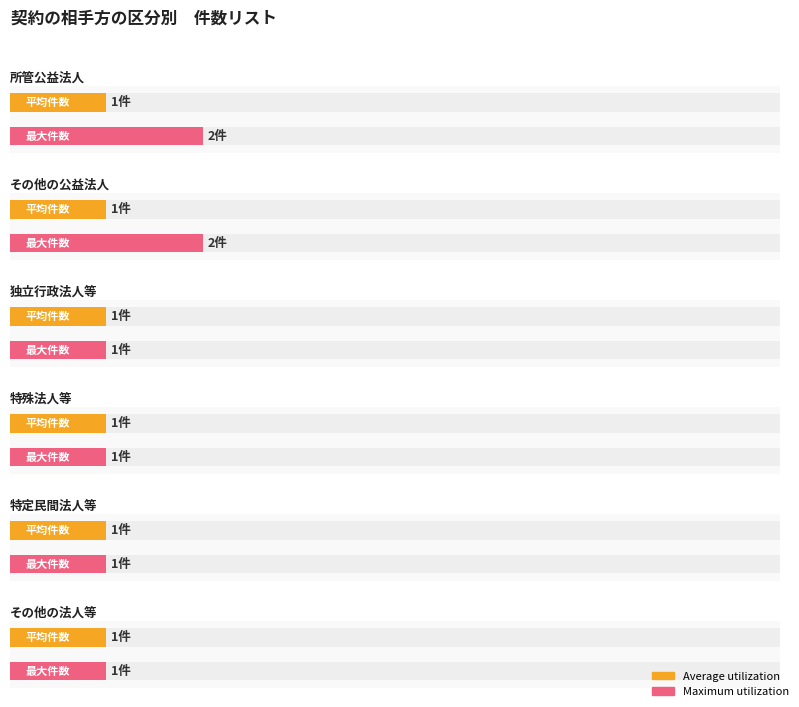

At which category is the sum across all series the highest?

その他の公益法人